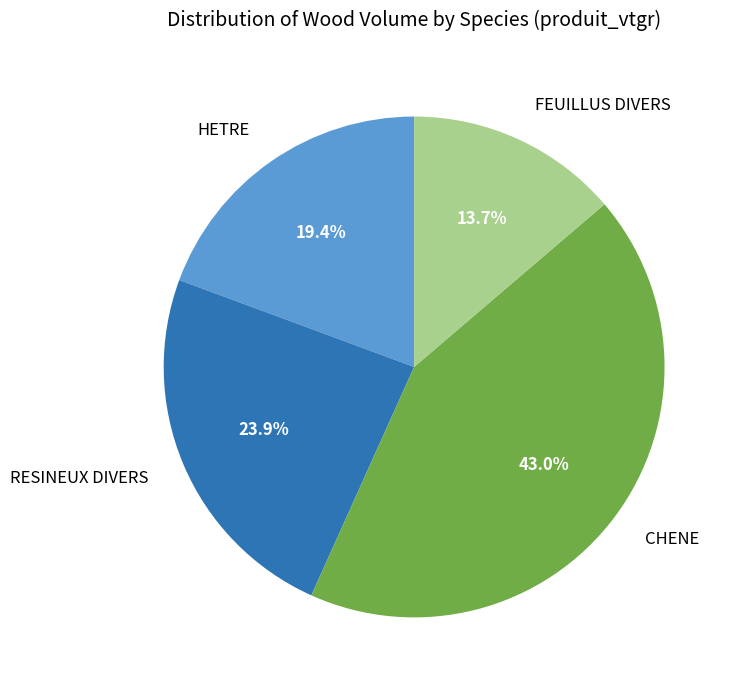

Does any single category account for the majority?

No